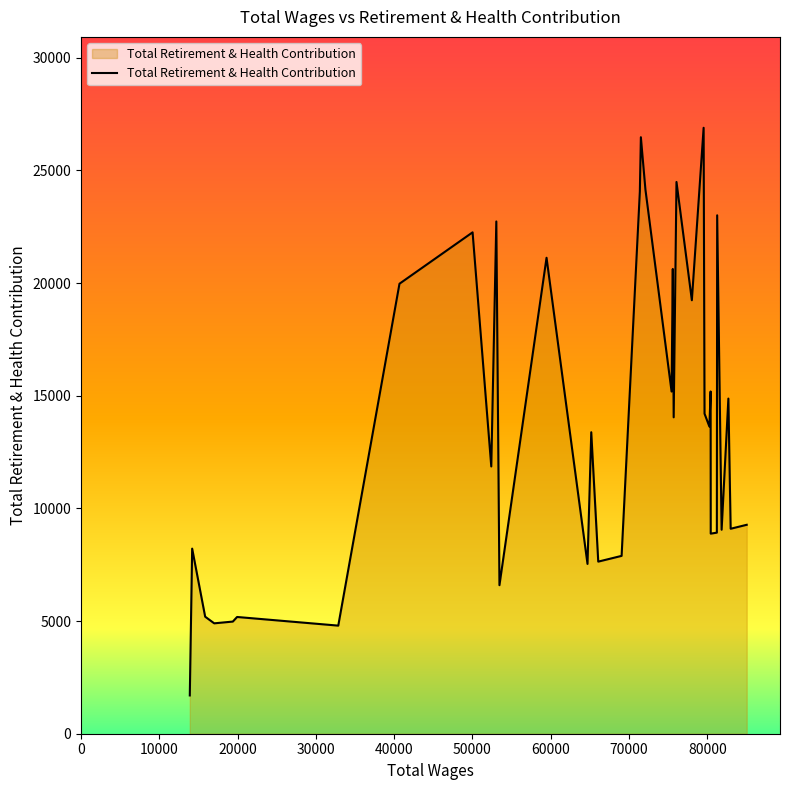

How many lines are shown in the chart?

1